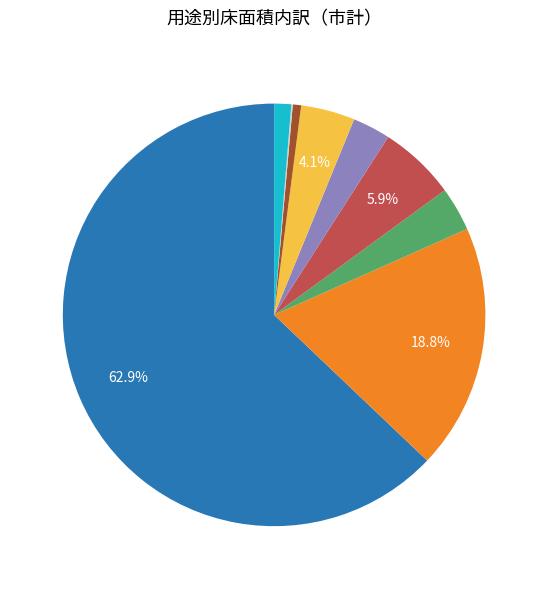

Is there a majority slice in this chart?

Yes